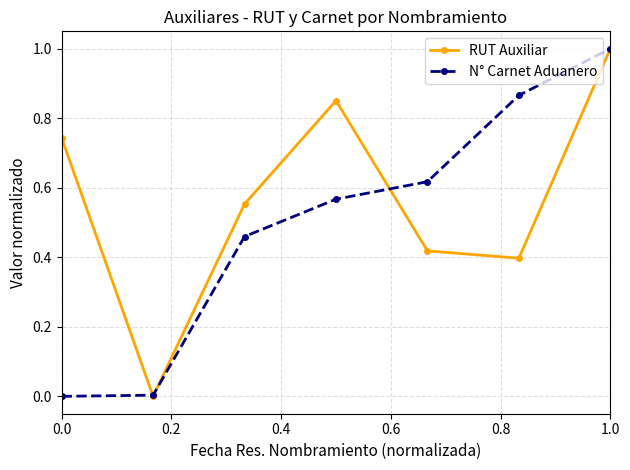

What are all the series names shown in the legend?

RUT Auxiliar, N° Carnet Aduanero